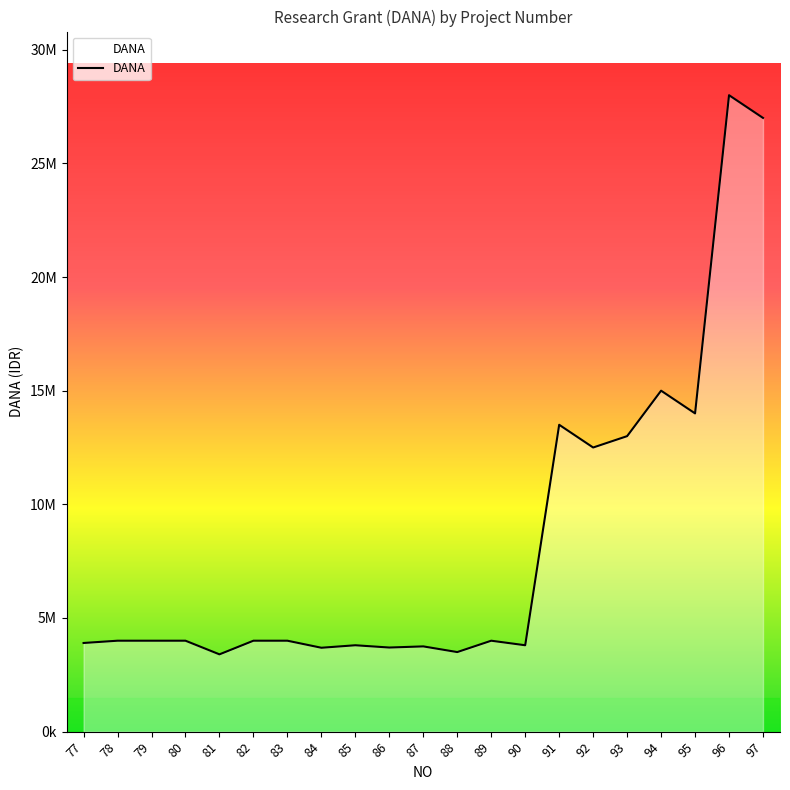

Does the chart display data point markers on the line(s)?

No